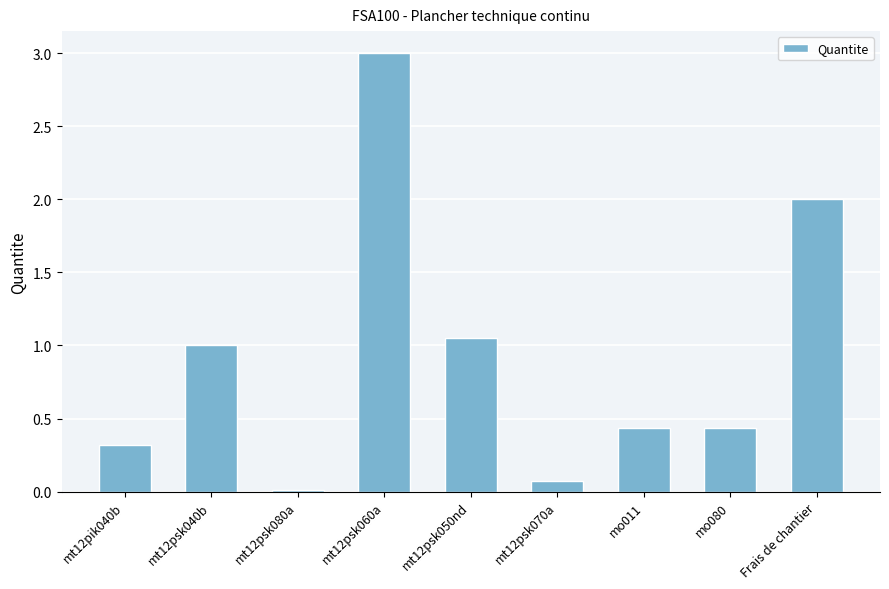

The value at mt12psk060a is 1.5. True or false?

False